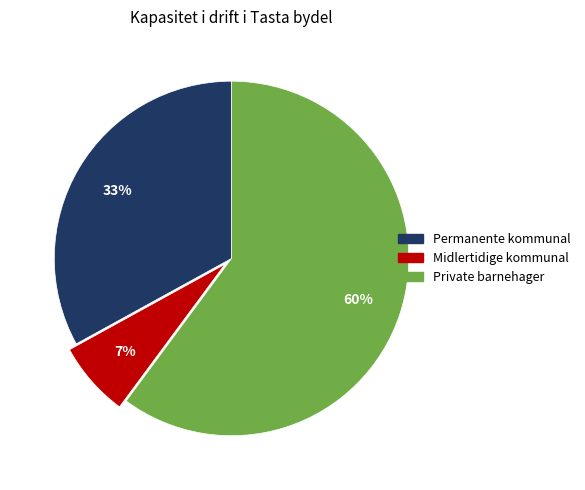

Count the number of slices in the pie.

3